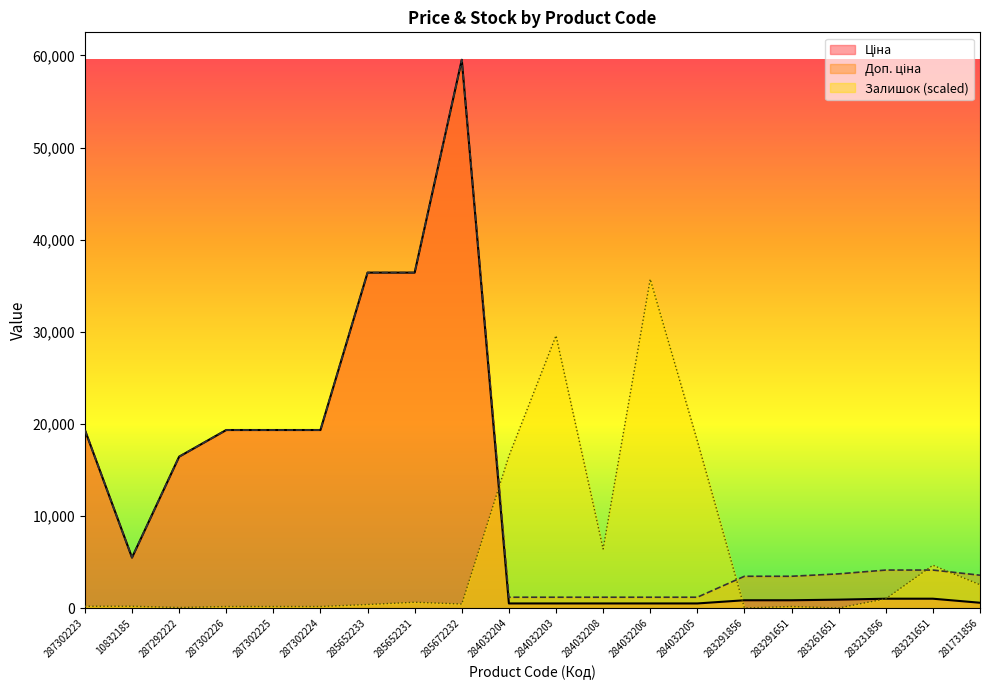

What is the total value across all series at 284032206?

37433.0